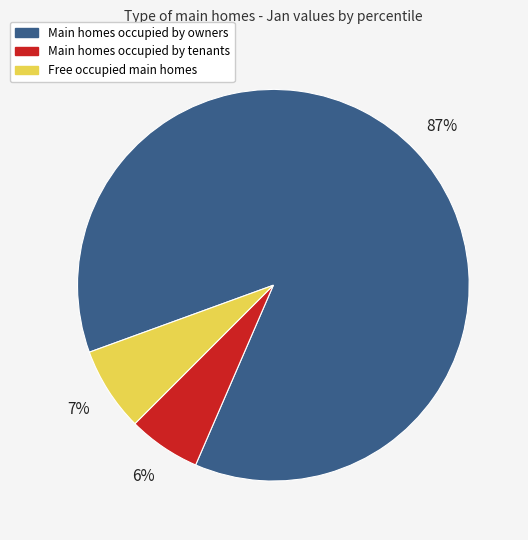

To the nearest percent, what is the difference between the largest and smallest slice percentages?

81%